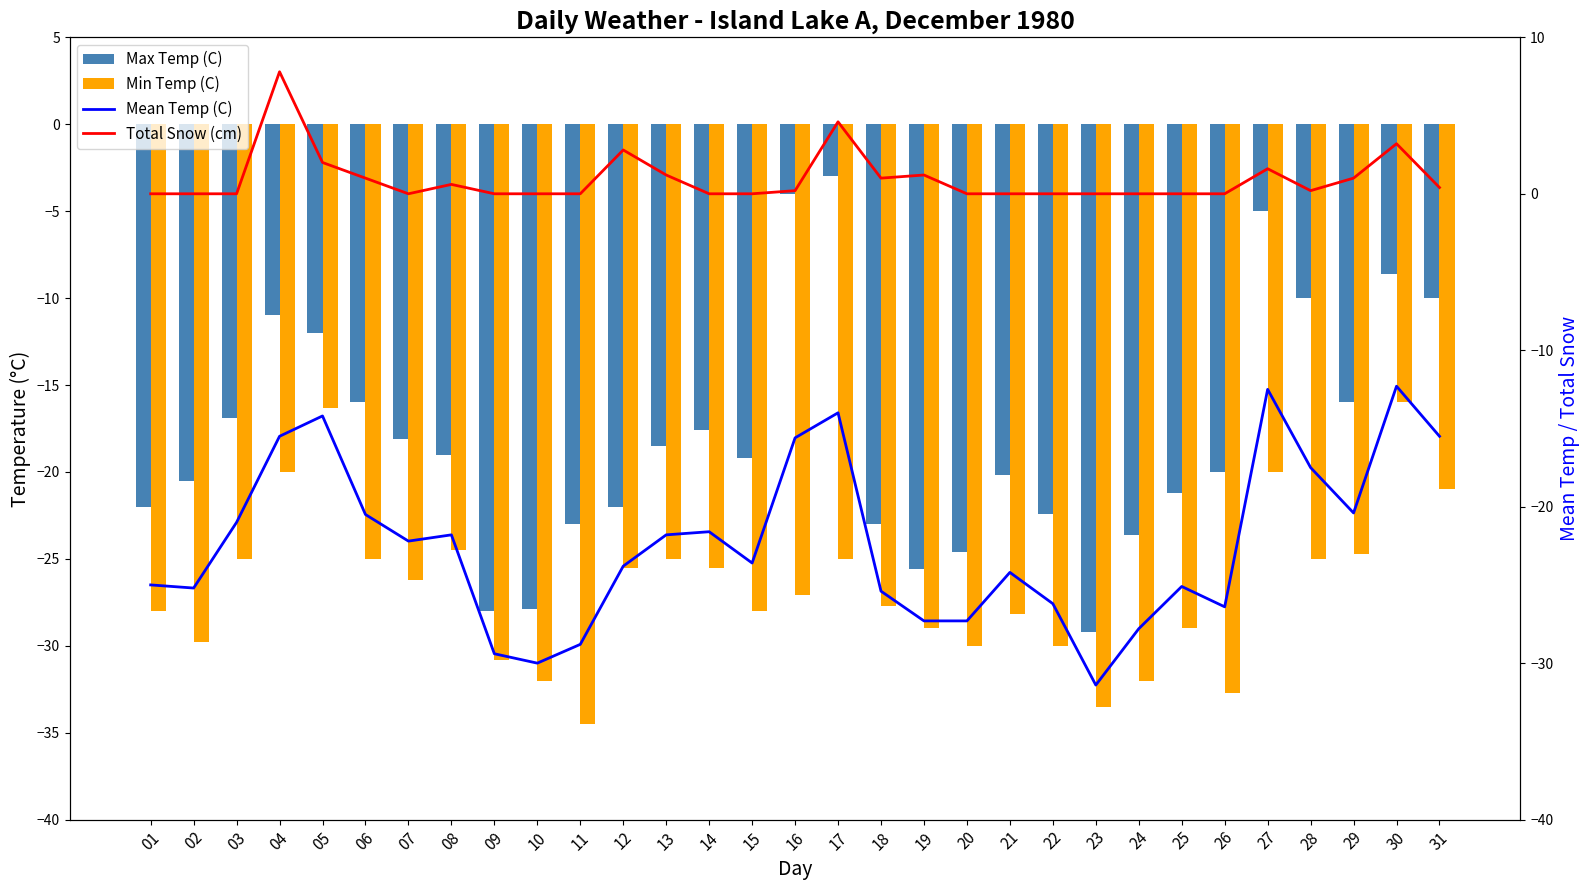

At which category is the sum across all series the highest?

30